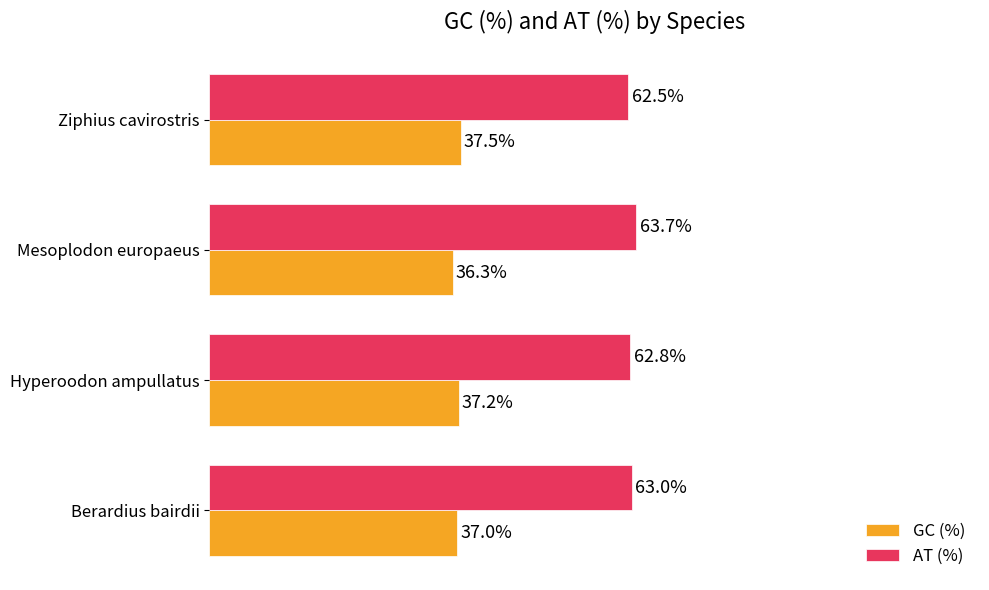

Which category has the lowest value in the GC (%) series?

Mesoplodon europaeus